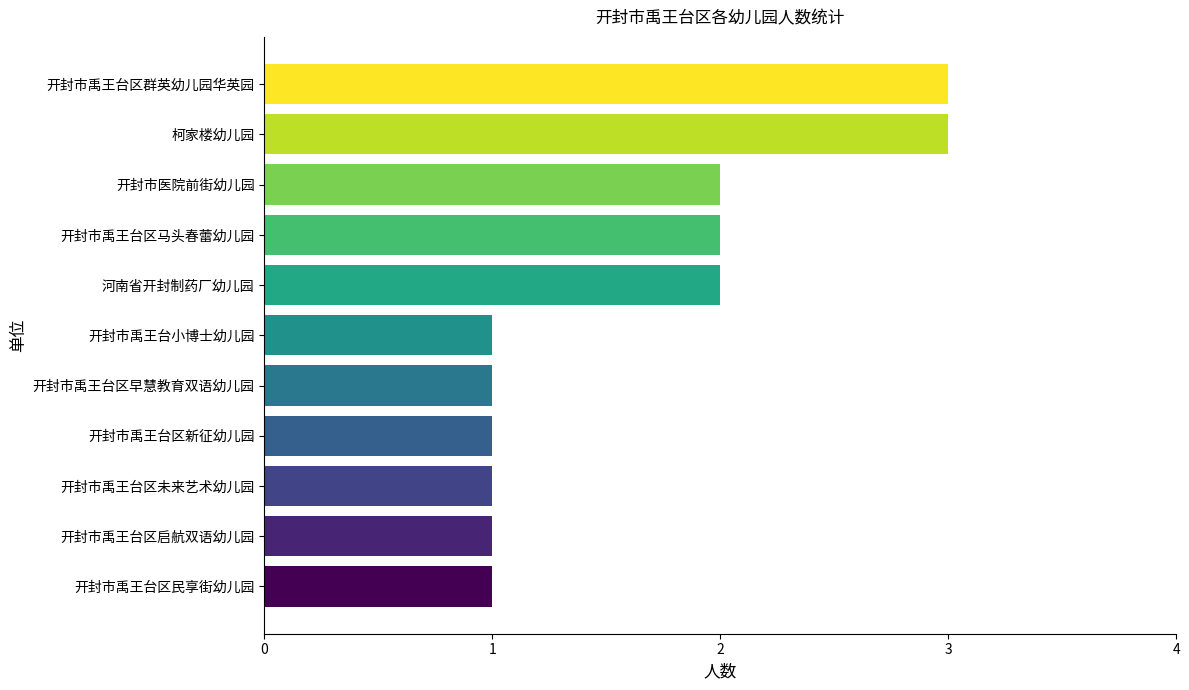

Reading bottom to top, transcribe all the data shown in this chart.

开封市禹王台区民享街幼儿园=1	开封市禹王台区启航双语幼儿园=1	开封市禹王台区未来艺术幼儿园=1	开封市禹王台区新征幼儿园=1	开封市禹王台区早慧教育双语幼儿园=1	开封市禹王台小博士幼儿园=1	河南省开封制药厂幼儿园=2	开封市禹王台区马头春蕾幼儿园=2	开封市医院前街幼儿园=2	柯家楼幼儿园=3	开封市禹王台区群英幼儿园华英园=3